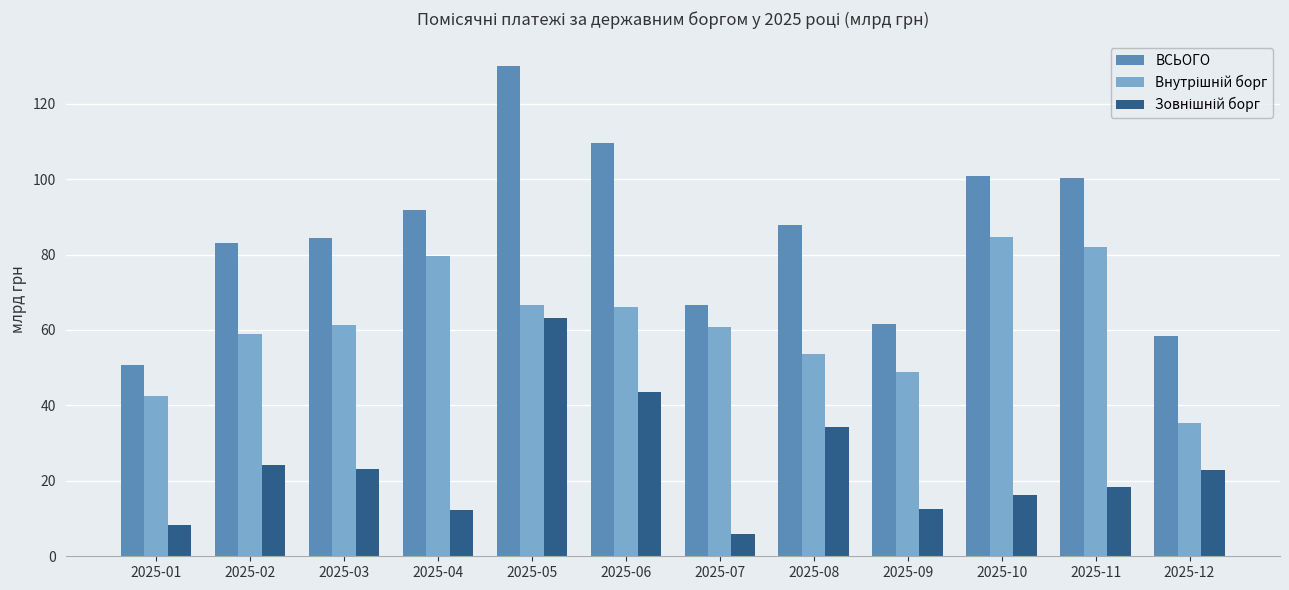

Between 2025-06 and 2025-08, which series saw the biggest shift?

ВСЬОГО